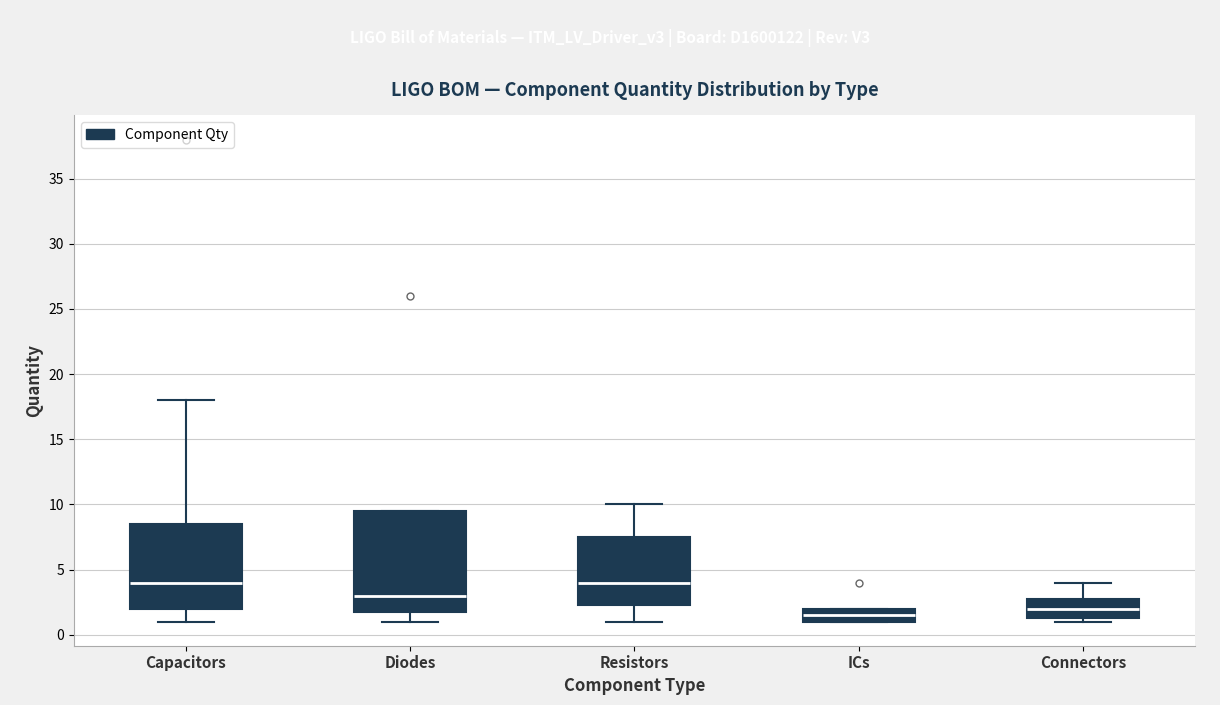

Reading left to right, transcribe this box plot: for each box, give where its median line is, the range the box spans, and where its two whiskers end, as read against the y-axis. The values are not printed on the chart, so give them approximately, as read against the axis.

Capacitors: median 4.0, box 2.0 to 8.5, whiskers 1.0 to 18.0
Diodes: median 3.0, box 2.0 to 9.5, whiskers 1.0 to 9.5
Resistors: median 4.0, box 2.5 to 7.5, whiskers 1.0 to 10.0
ICs: median 1.5, box 1.0 to 2.0, whiskers 1.0 to 2.0
Connectors: median 2.0, box 1.5 to 3.0, whiskers 1.0 to 4.0